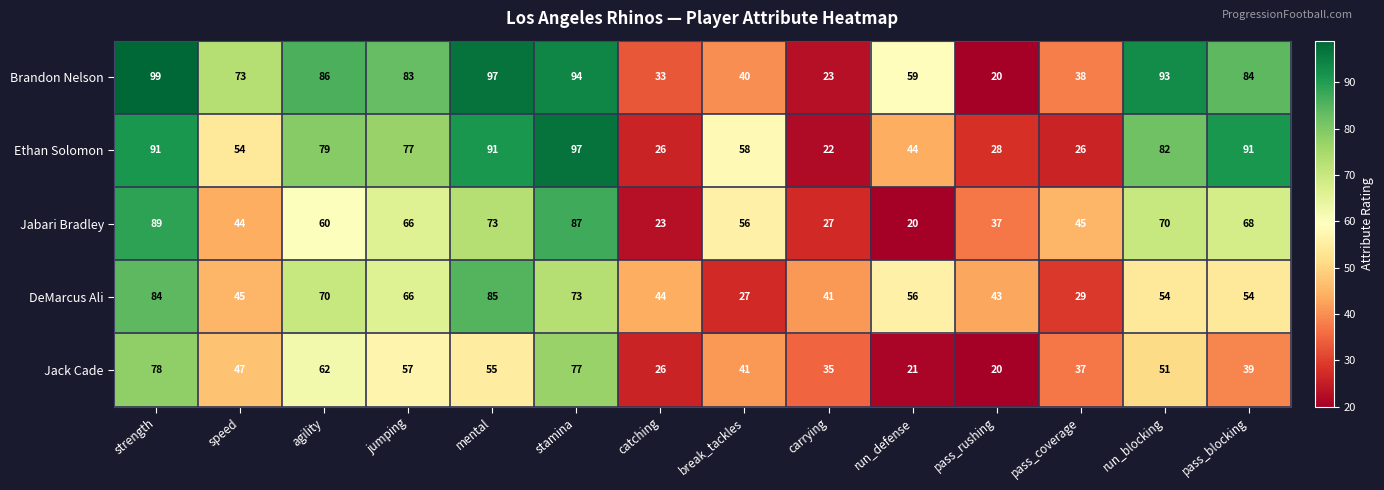

At which label is Jack Cade closest to 49?

speed